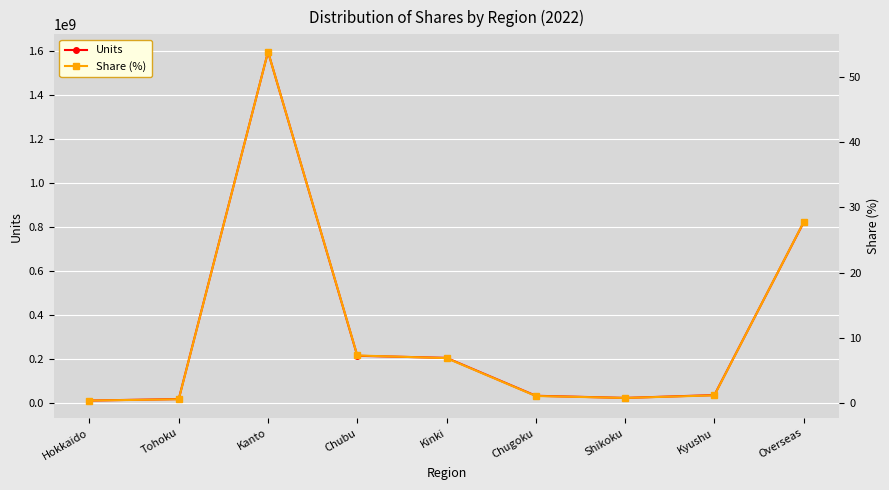

What is the approximate value of Units at Kyushu?

37050472